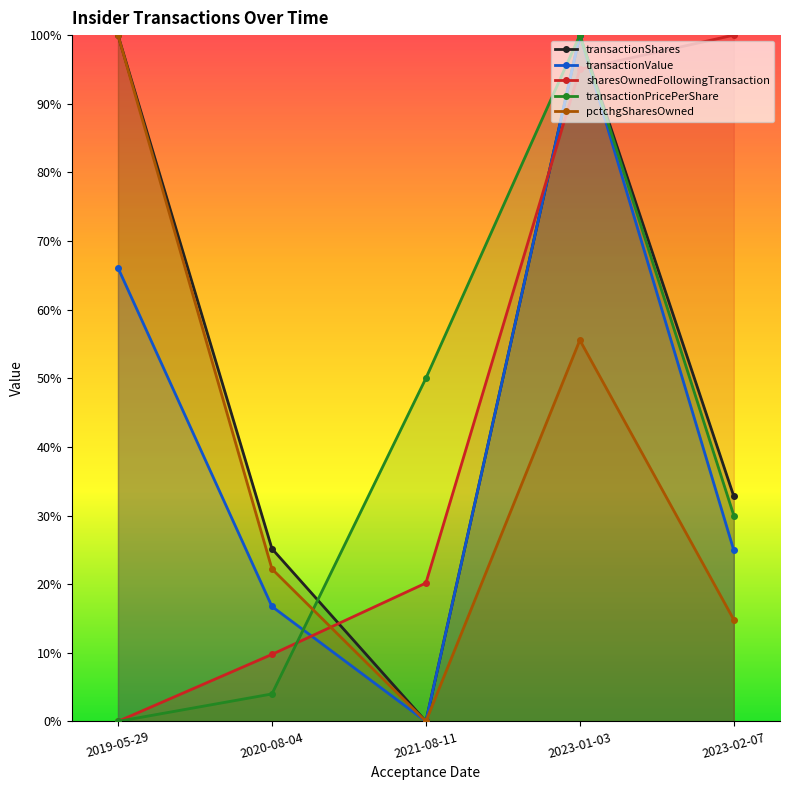

How many lines are shown in the chart?

5